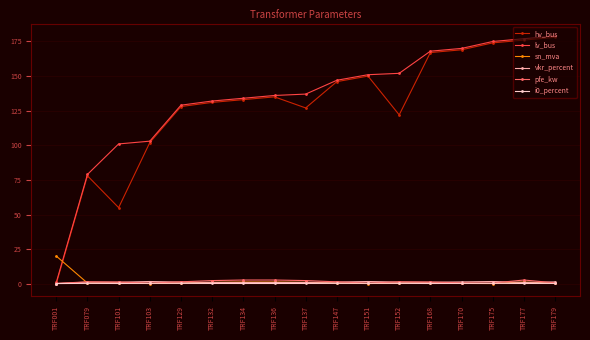

The value of lv_bus at TRF001 is 1.0. True or false?

True